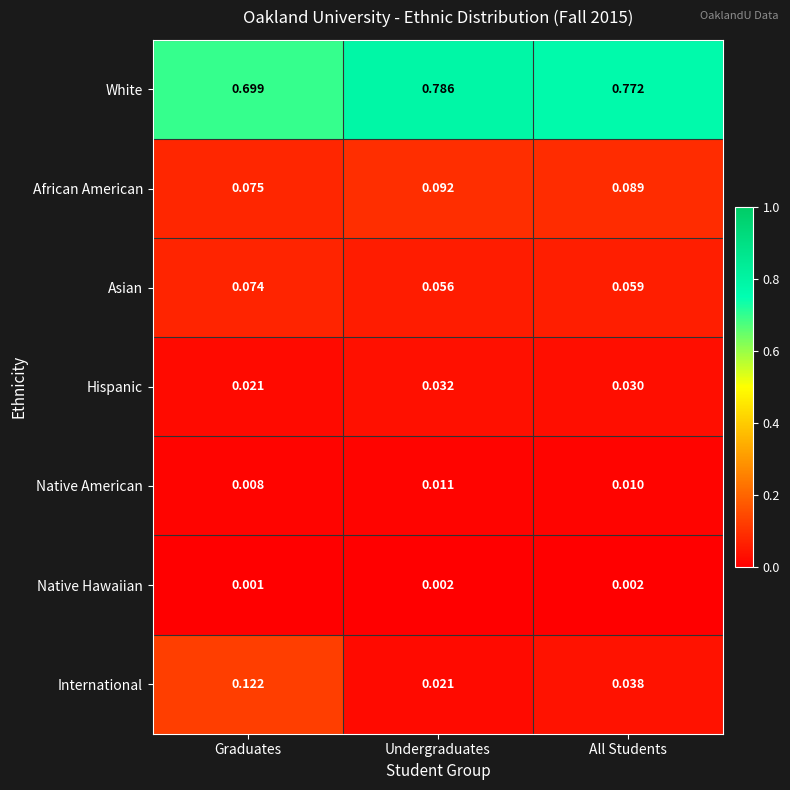

Which series changed the most between Undergraduates and All Students?

International